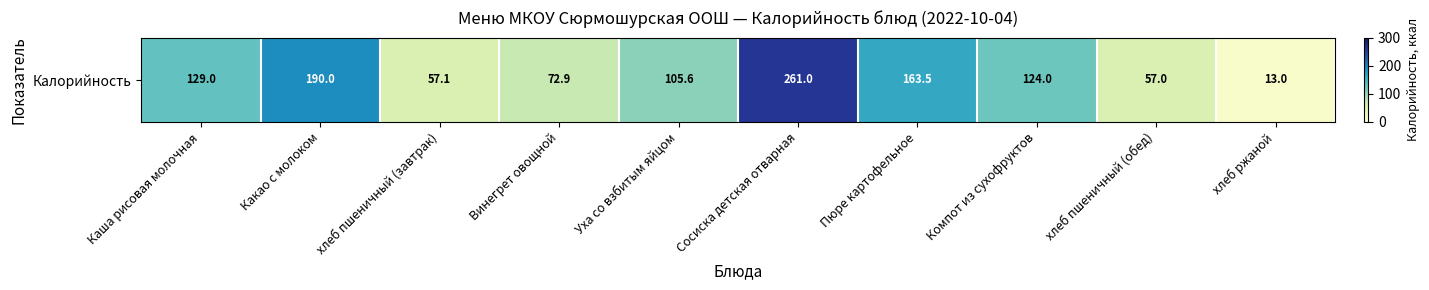

What is the difference between the second highest and second lowest values?

133.0